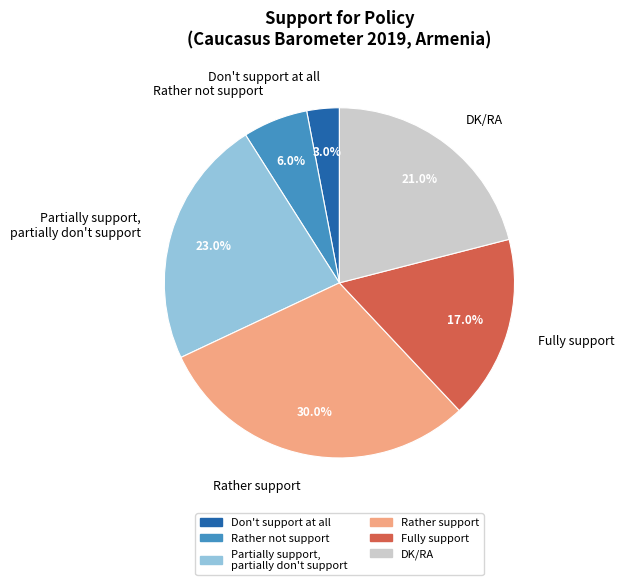

Which category has the biggest portion of the pie?

Rather support